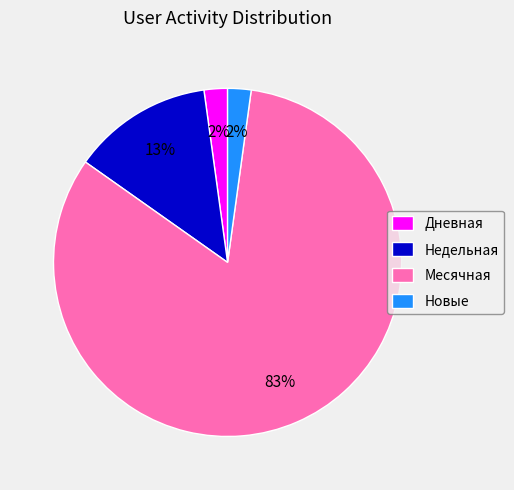

Combined, do Месячная and Дневная account for over 50%?

Yes